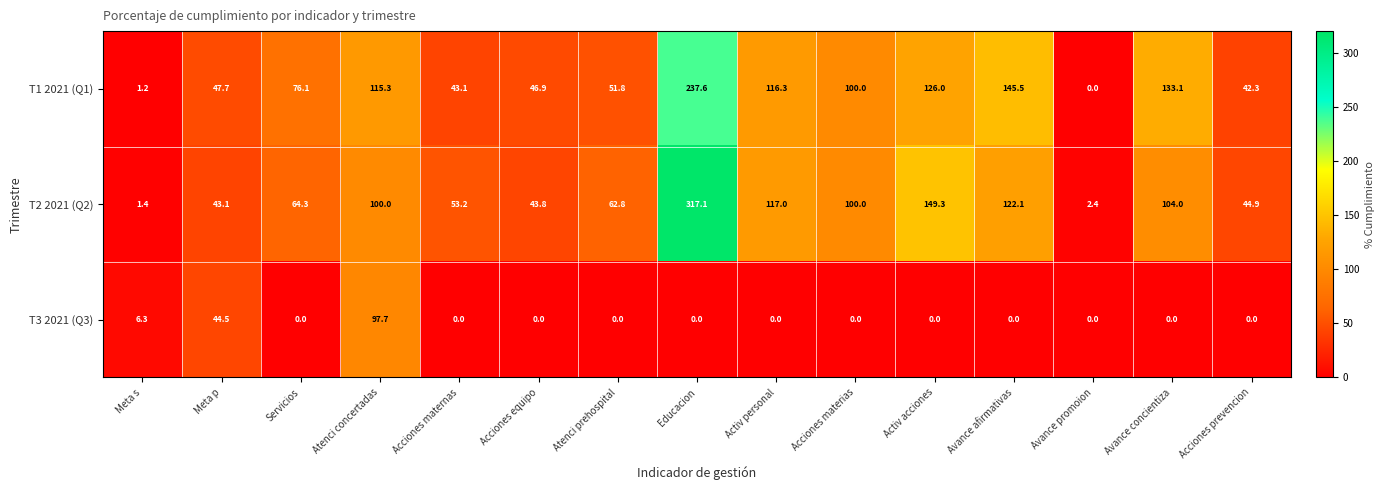

Read the T1 2021 (Q1) value at Atenci concertadas.

115.3